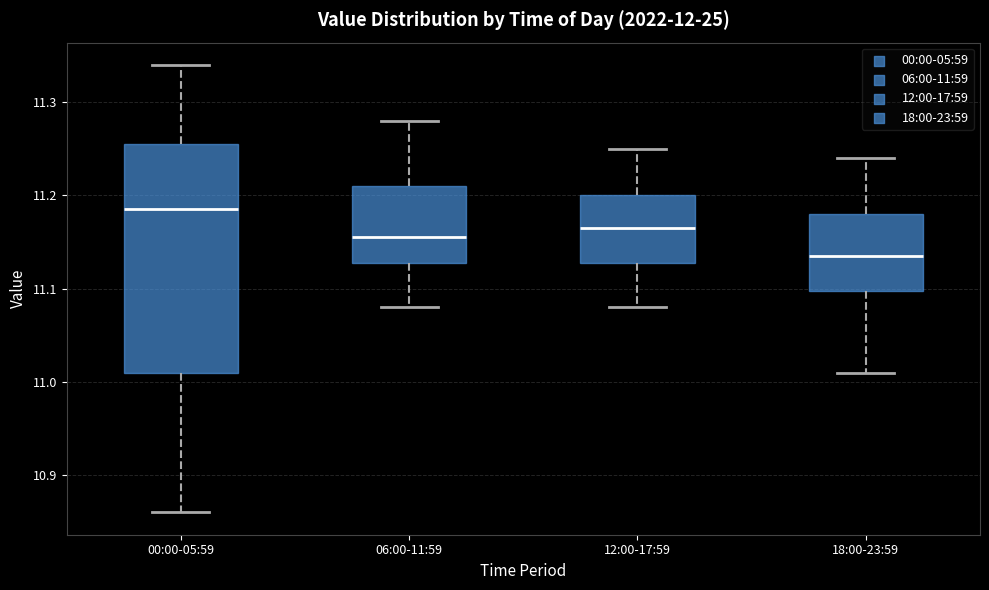

Where does the lower whisker of the box for 00:00-05:59 end on the y-axis? The values are not printed on the chart, so give them approximately, as read against the axis.

10.86